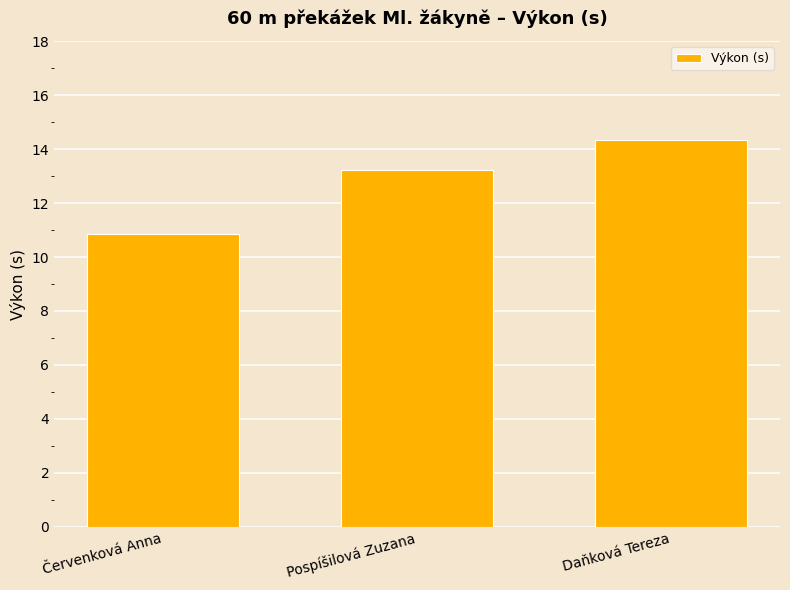

Are the bars grouped side by side (vs. stacked)?

No